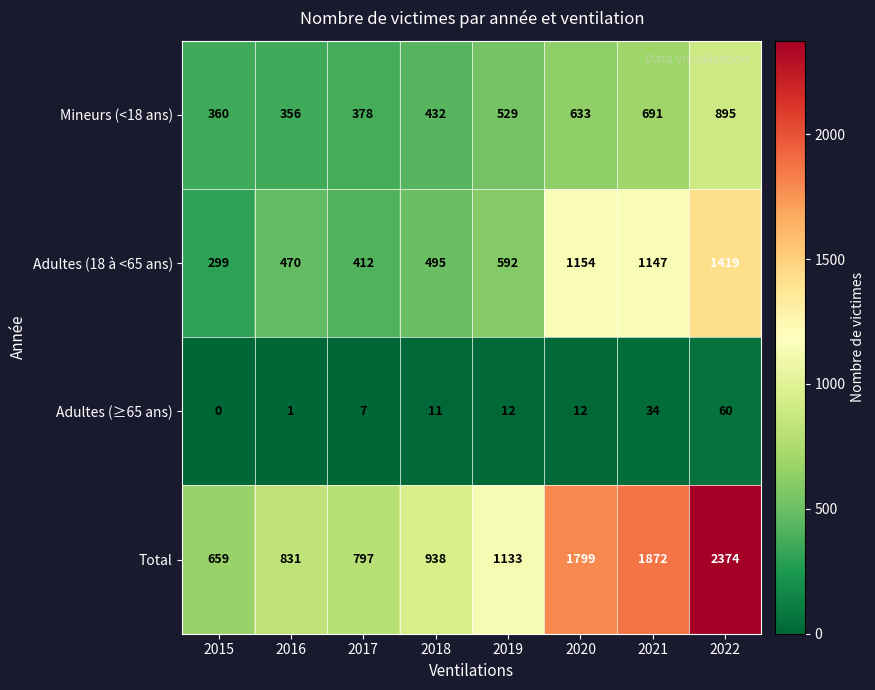

True or false: Adultes (≥65 ans) has a value of 3 at 2018.

False